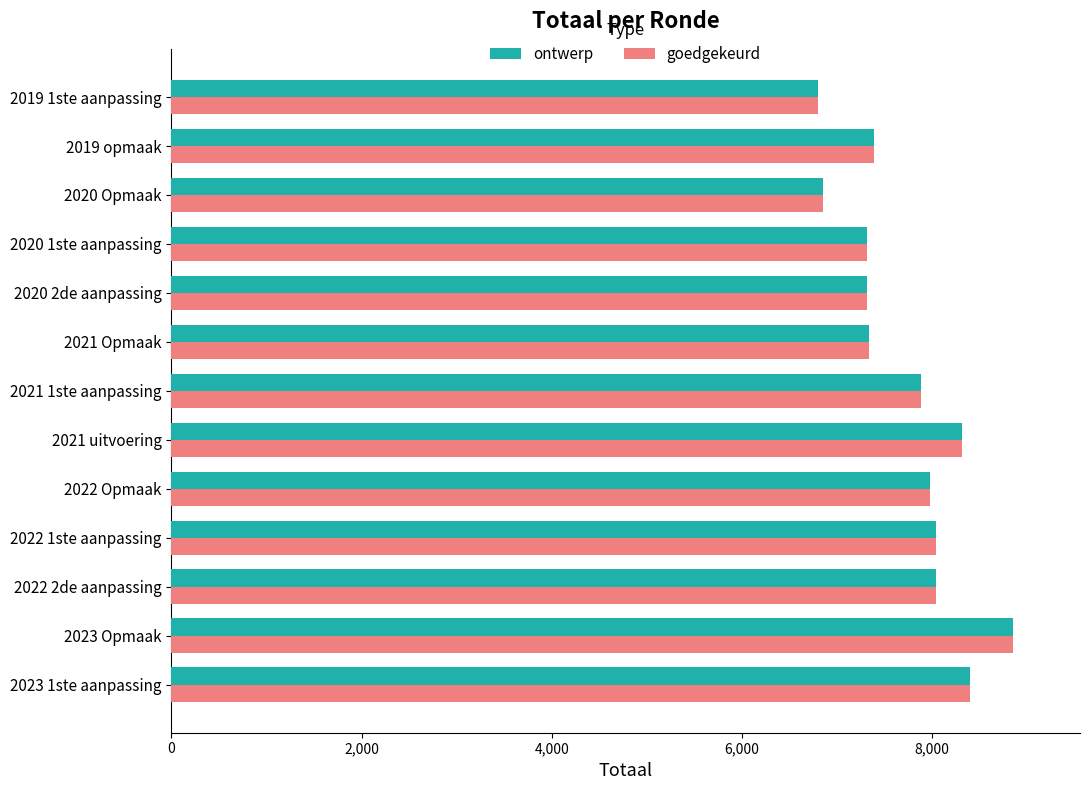

At which category is the sum across all series the highest?

2023 Opmaak